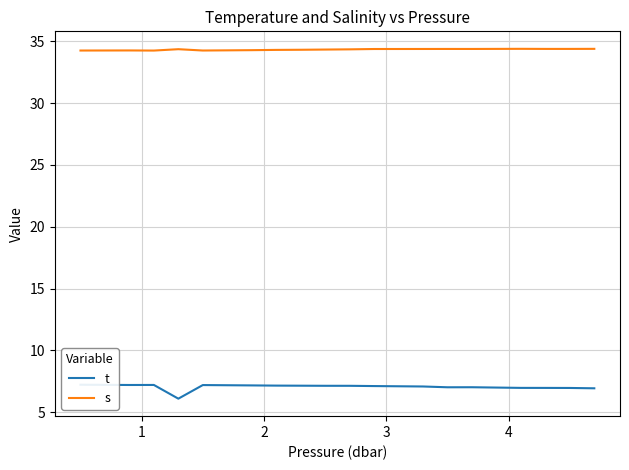

What is the value of the s point at the 16th from the left?

34.4